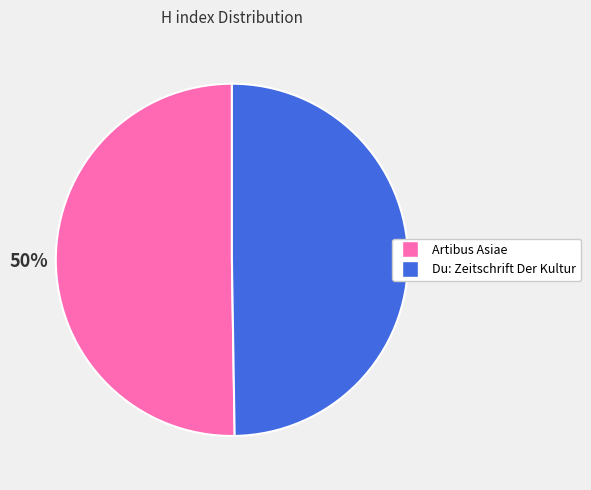

To the nearest percent, what is the average slice percentage?

50%